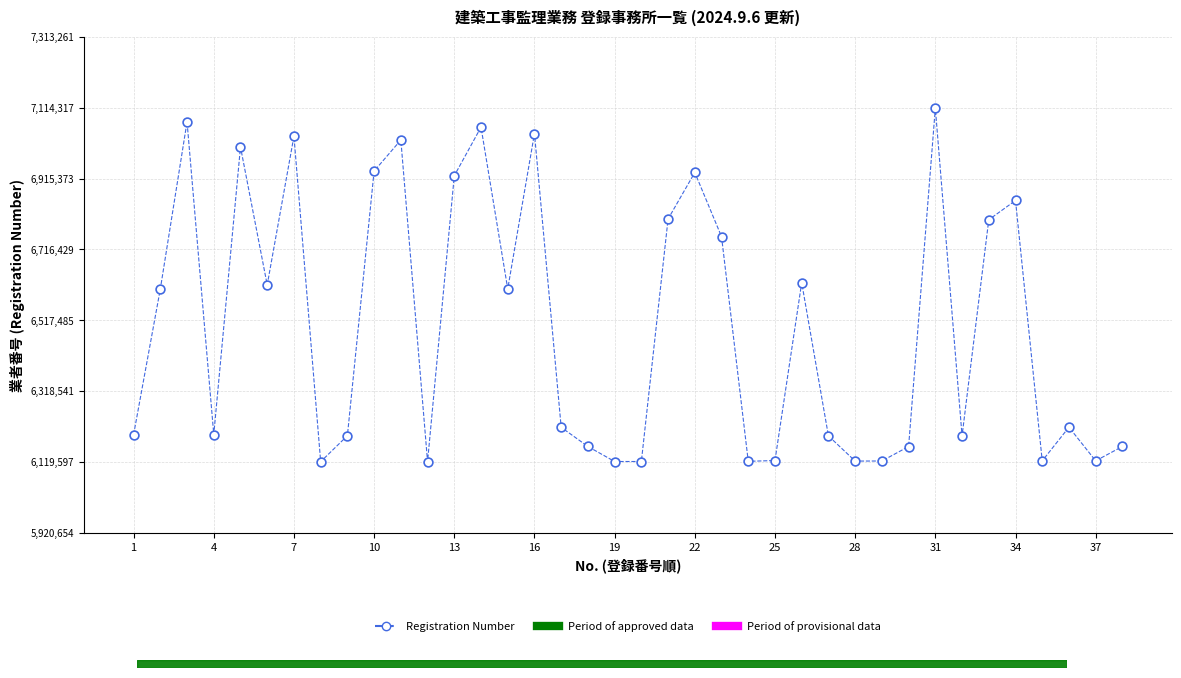

What is the range of Y values (max minus min)?

992607